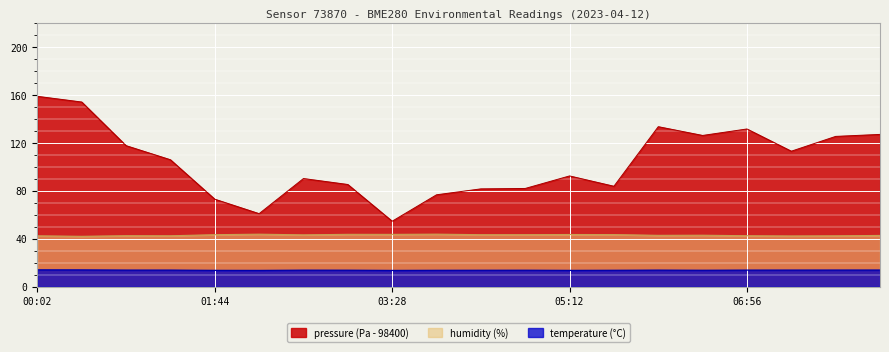

What is the total value across all series at 07:22?

169.2